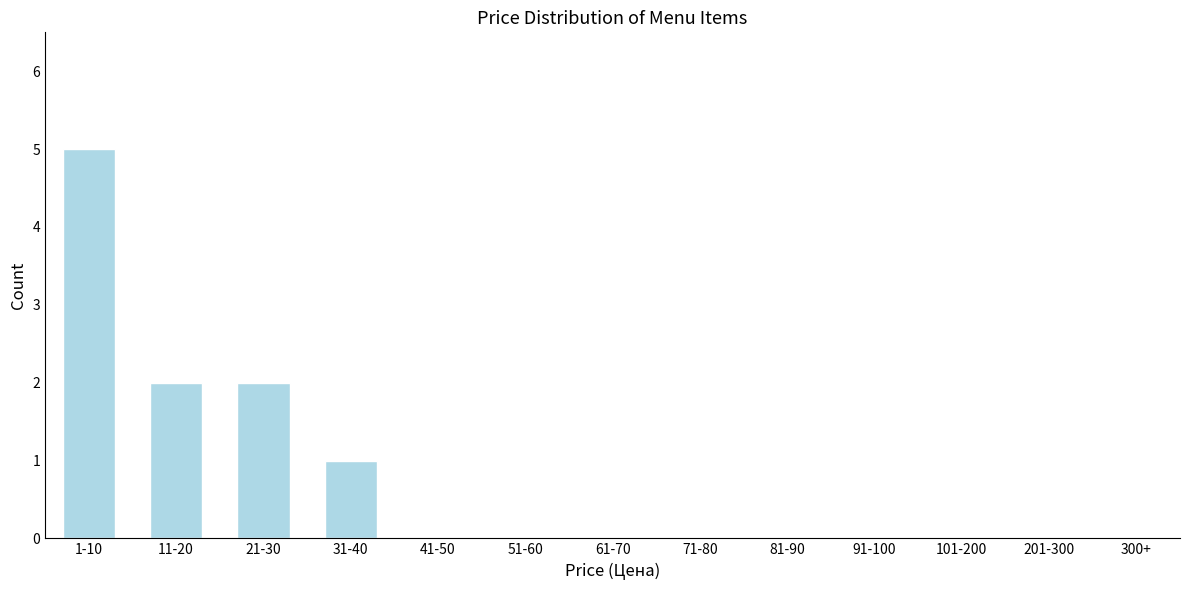

Reading left to right, list all the values displayed in this chart.

1-10=5	11-20=2	21-30=2	31-40=1	41-50=0	51-60=0	61-70=0	71-80=0	81-90=0	91-100=0	101-200=0	201-300=0